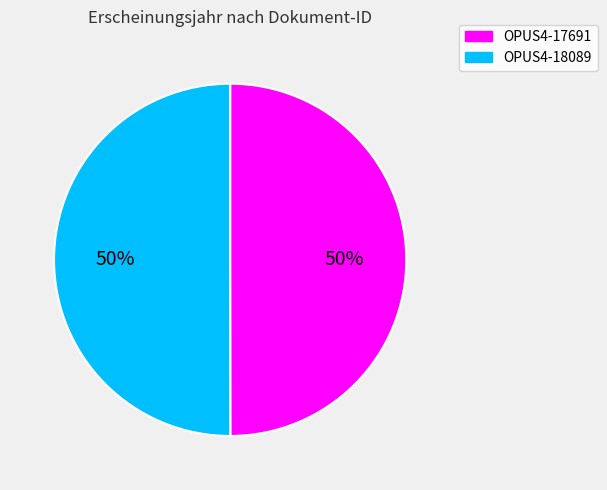

How many slices are in this pie chart?

2